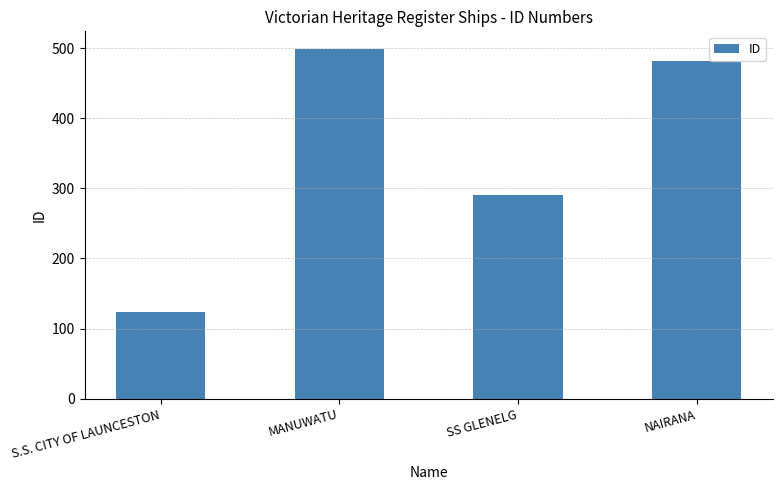

What position from the right is S.S. CITY OF LAUNCESTON?

4